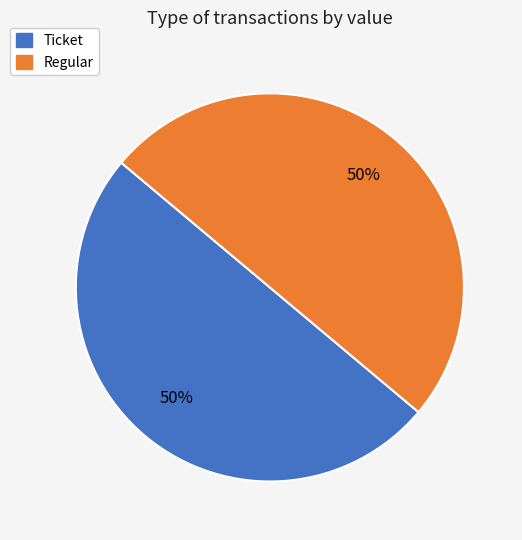

To the nearest percent, what is the average slice percentage?

50%